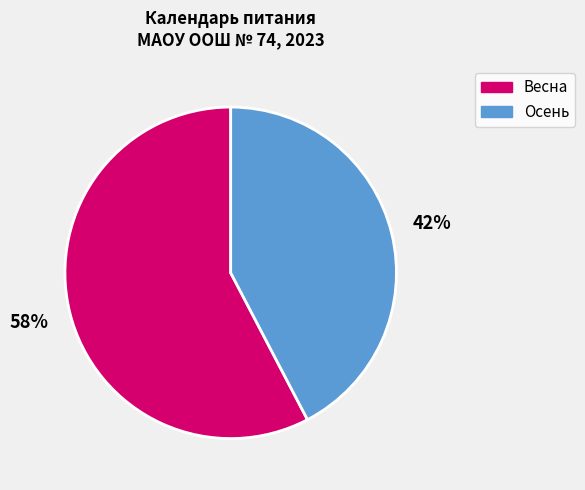

Count the number of slices in the pie.

2